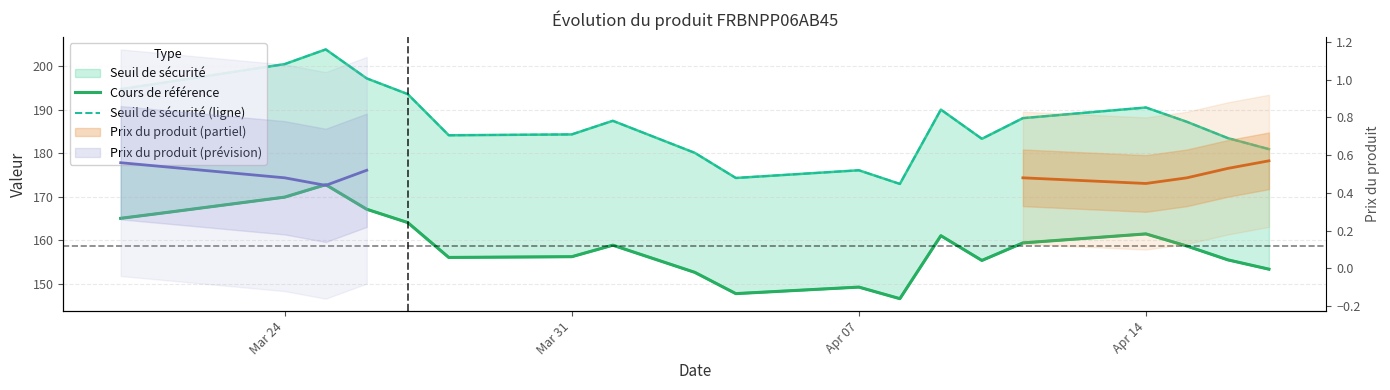

Which series has the widest spread of values?

Seuil de sécurité (ligne)